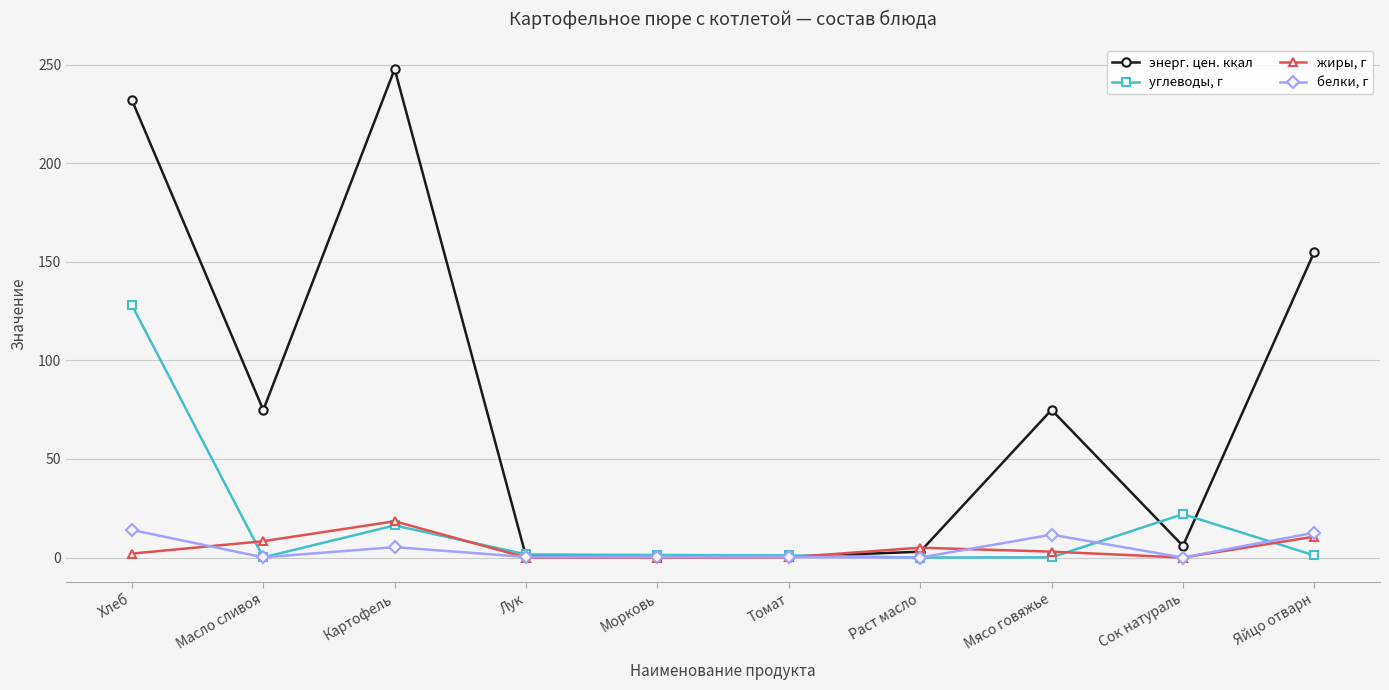

What is the average value of the энерг. цен. ккал series?

79.5